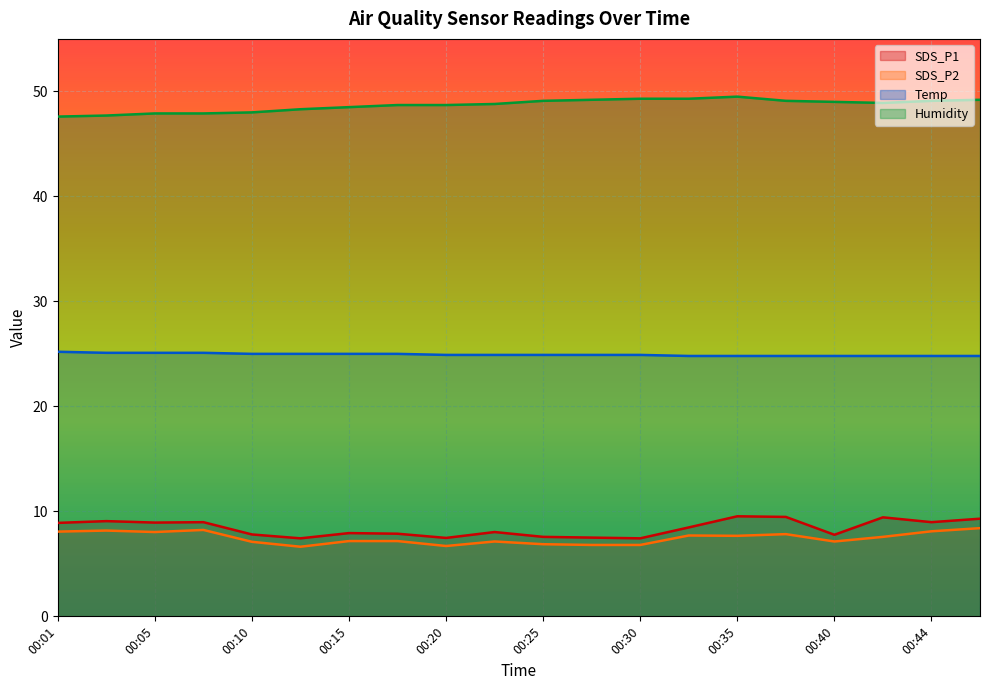

Is it true that SDS_P1 equals 15.2 at 00:05?

False